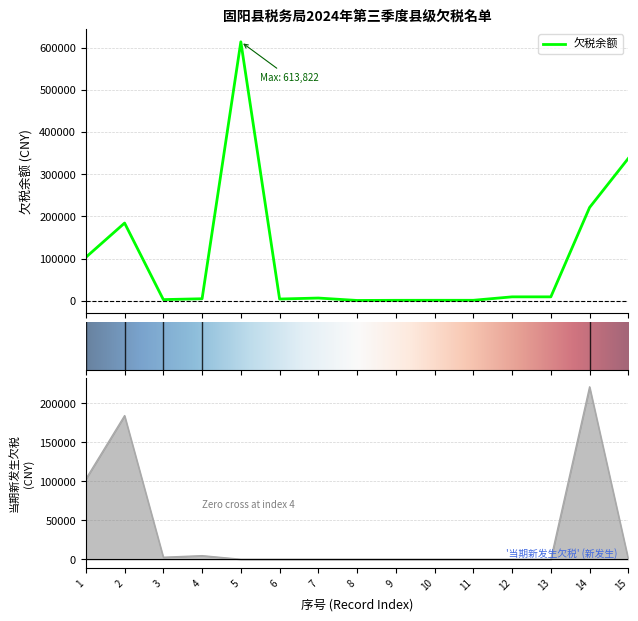

Between 3 and 8, which series saw the biggest shift?

当期新发生欠税